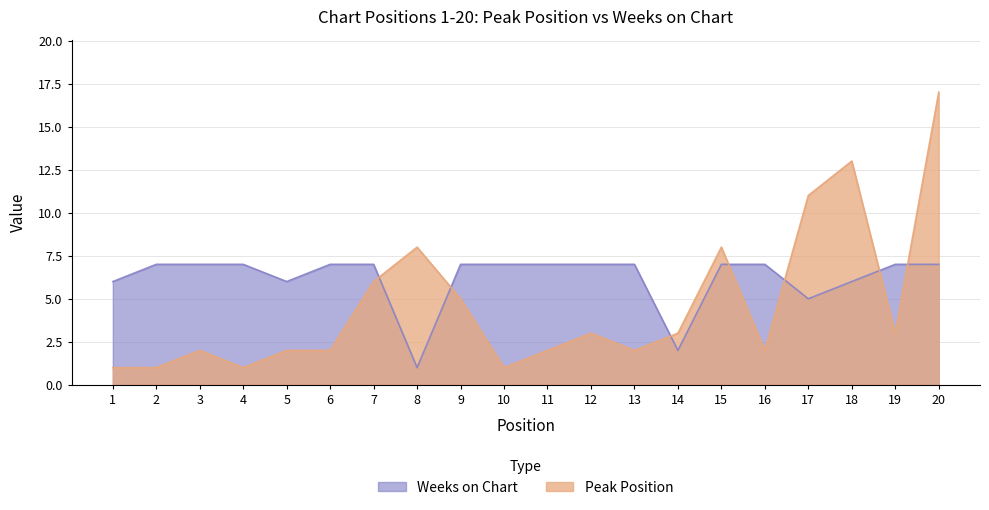

Which series has the widest spread of values?

Peak Position